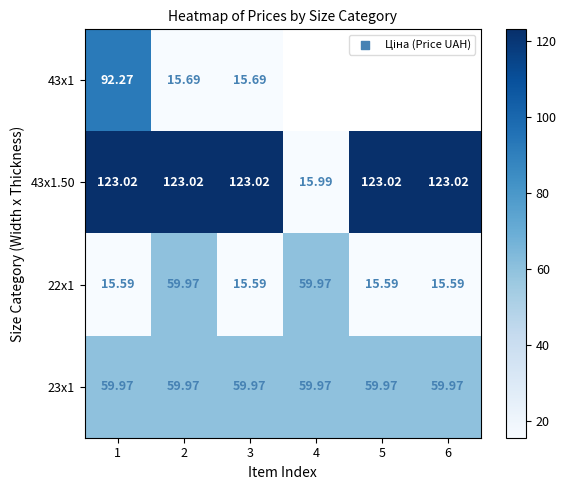

What is the spread (max minus min) of values at 3?

107.4